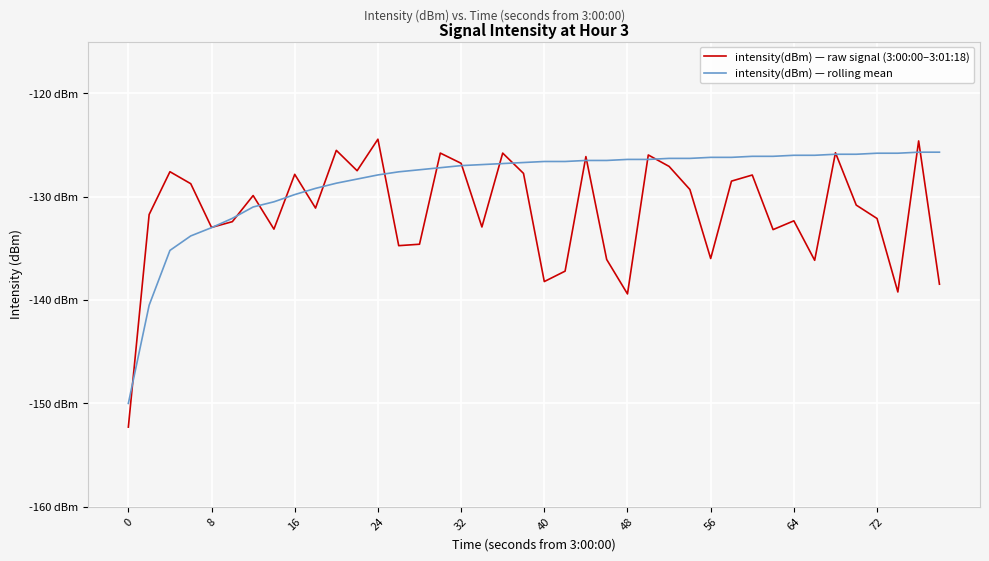

What is the sum of all intensity(dBm) — rolling mean values?

-5142.6